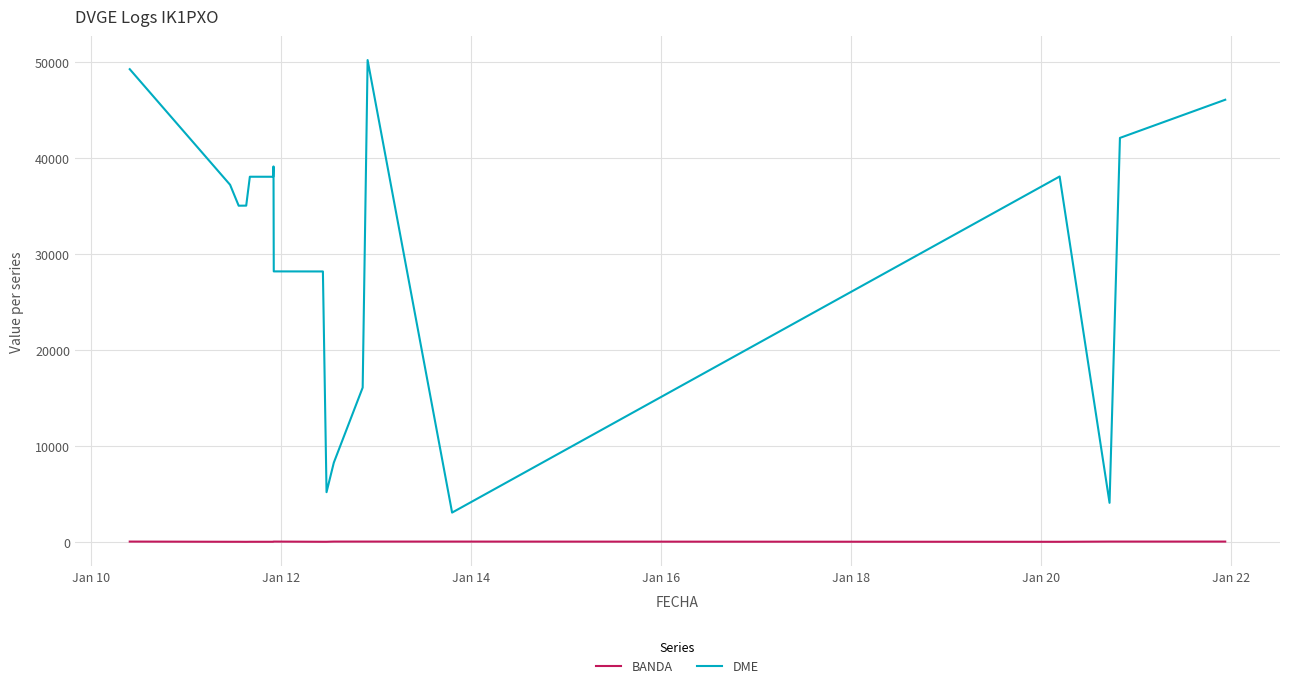

What is the maximum value for DME?

50169